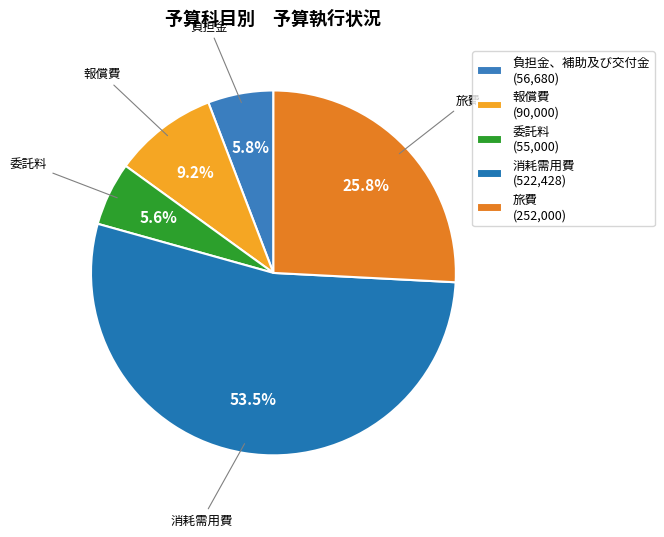

Is the sum of 報償費 and 旅費 greater than half?

No